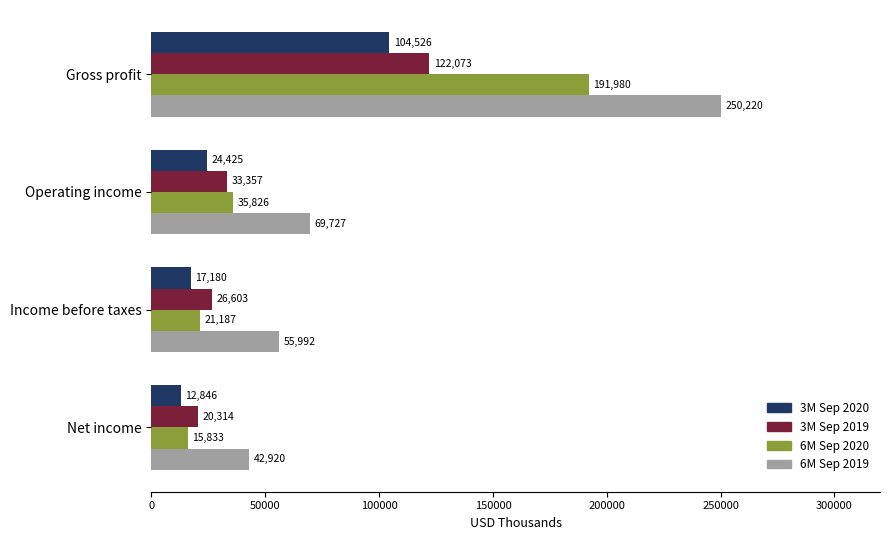

What are all the series names shown in the legend?

3M Sep 2020, 3M Sep 2019, 6M Sep 2020, 6M Sep 2019